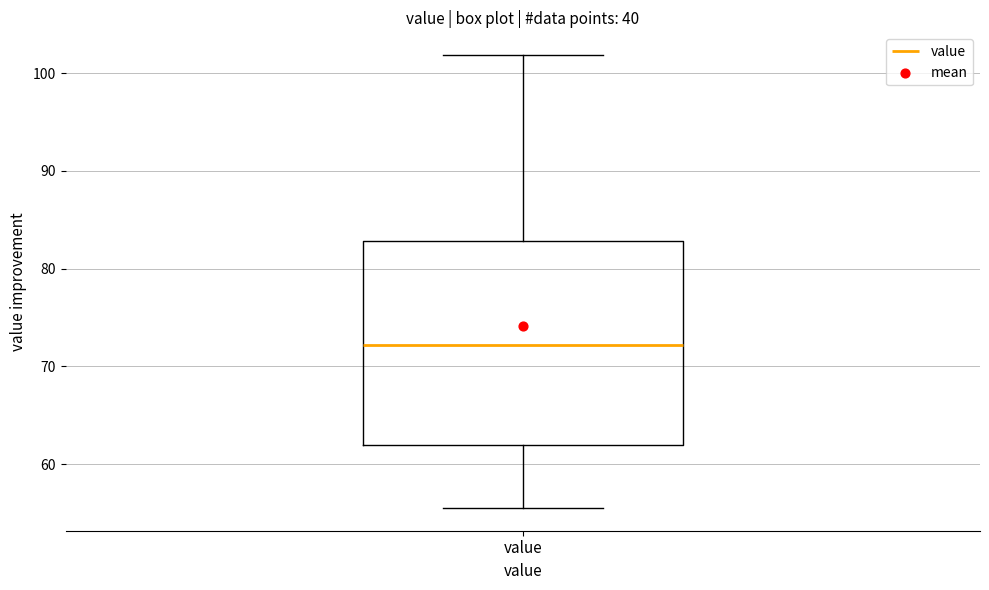

Read this box plot against the y-axis: the position of the median line, the range covered by the box, and the ends of both whiskers. The values are not printed on the chart, so give them approximately, as read against the axis.

median 72, box 62 to 83, whiskers 56 to 102